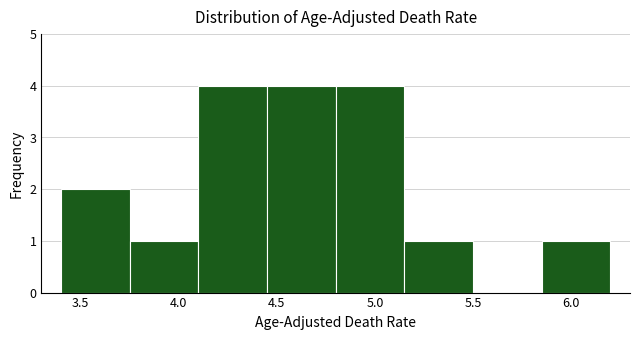

Reading left to right, transcribe this chart: for each bar, give the range it covers on the x-axis and its height. The values are not printed on the chart, so give them approximately, as read against the axis.

3.40 to 3.75: 2
3.75 to 4.10: 1
4.10 to 4.45: 4
4.45 to 4.80: 4
4.80 to 5.15: 4
5.15 to 5.50: 1
5.50 to 5.85: 0
5.85 to 6.20: 1